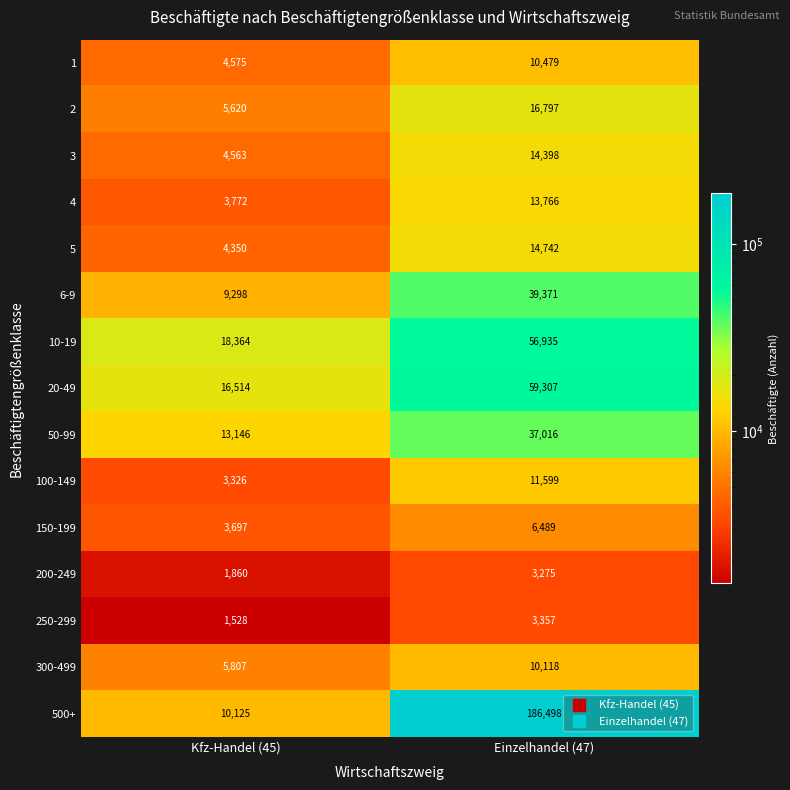

What value does the 250-299 series have at Kfz-Handel (45), to the nearest 10?

1530